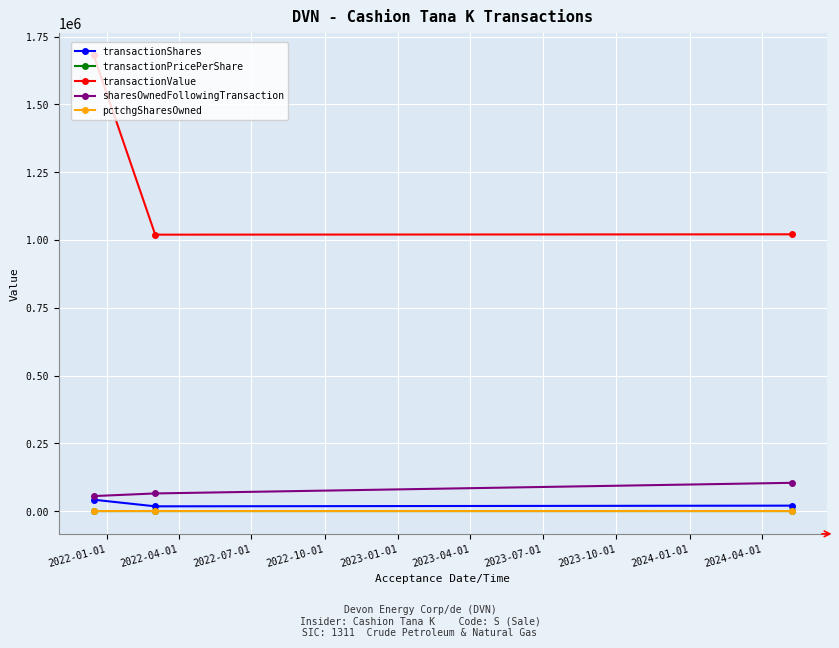

Does the chart have visible grid lines?

Yes